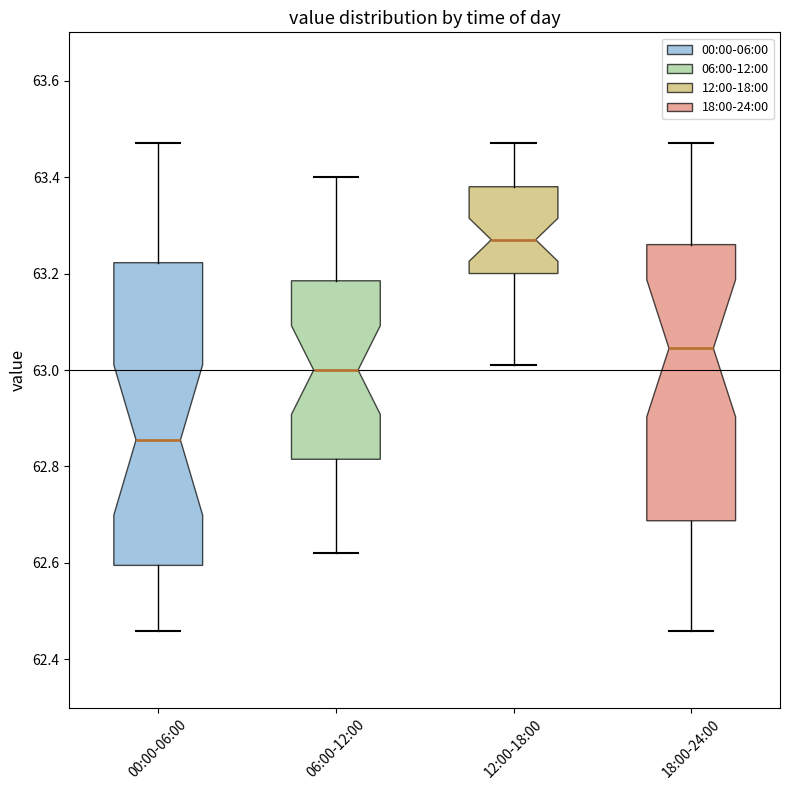

Reading left to right, transcribe this box plot: for each box, give where its median line is, the range the box spans, and where its two whiskers end, as read against the y-axis. The values are not printed on the chart, so give them approximately, as read against the axis.

00:00-06:00: median 62.86, box 62.60 to 63.22, whiskers 62.46 to 63.48
06:00-12:00: median 63.00, box 62.82 to 63.18, whiskers 62.62 to 63.40
12:00-18:00: median 63.28, box 63.20 to 63.38, whiskers 63.02 to 63.48
18:00-24:00: median 63.04, box 62.68 to 63.26, whiskers 62.46 to 63.48